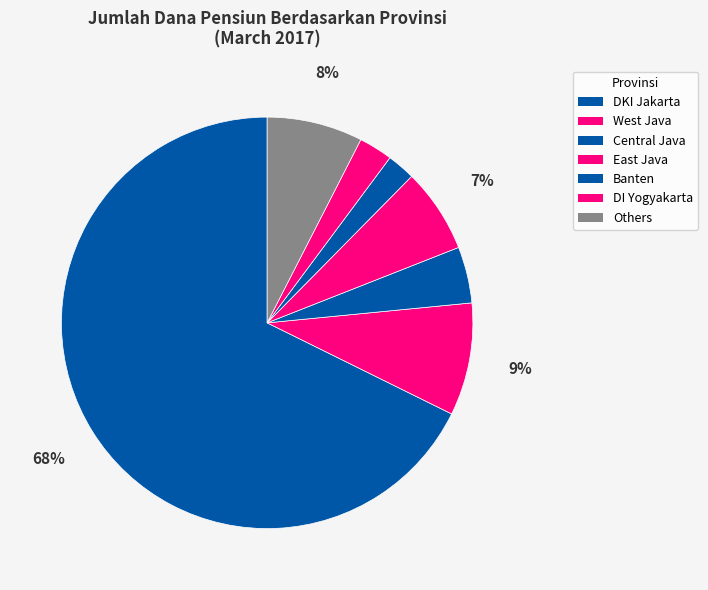

Does any single category account for the majority?

Yes